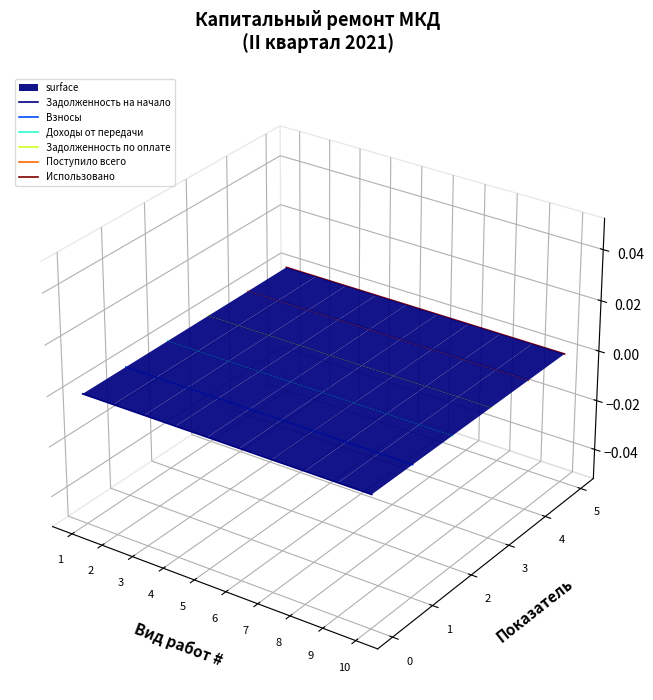

Is this an area chart (filled region under the line)?

No